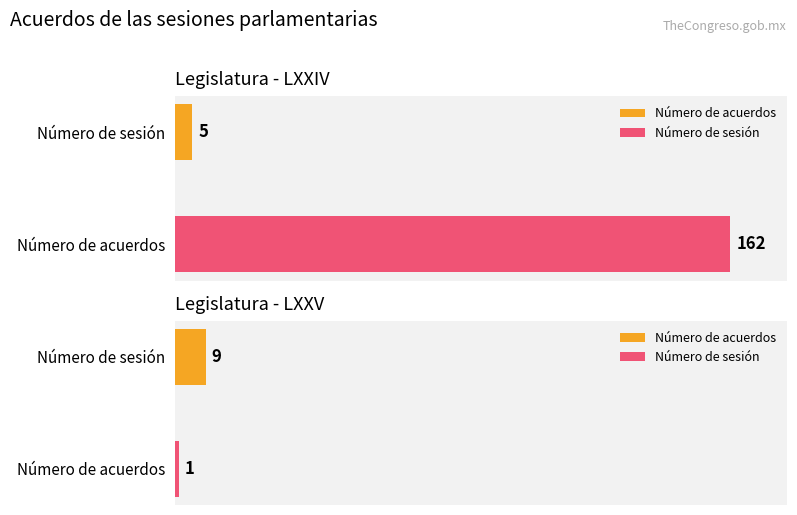

Which has a higher value, Acuerdo Legislativo 9 or Acuerdo Legislativo 1?

Acuerdo Legislativo 9